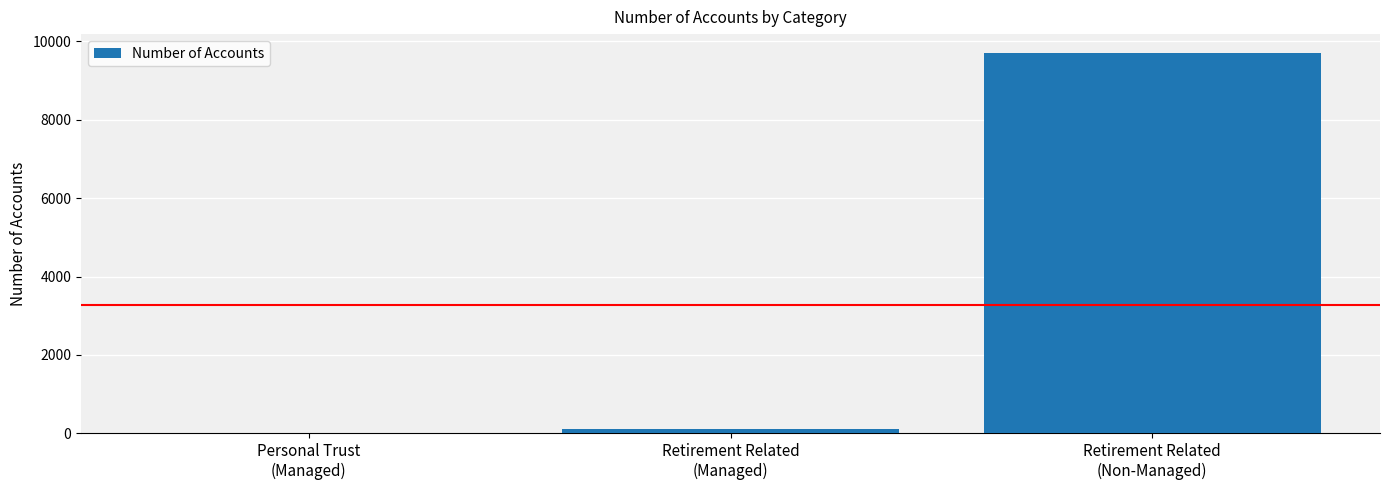

True or false: the data shows 9698 at Retirement Related
(Non-Managed).

True